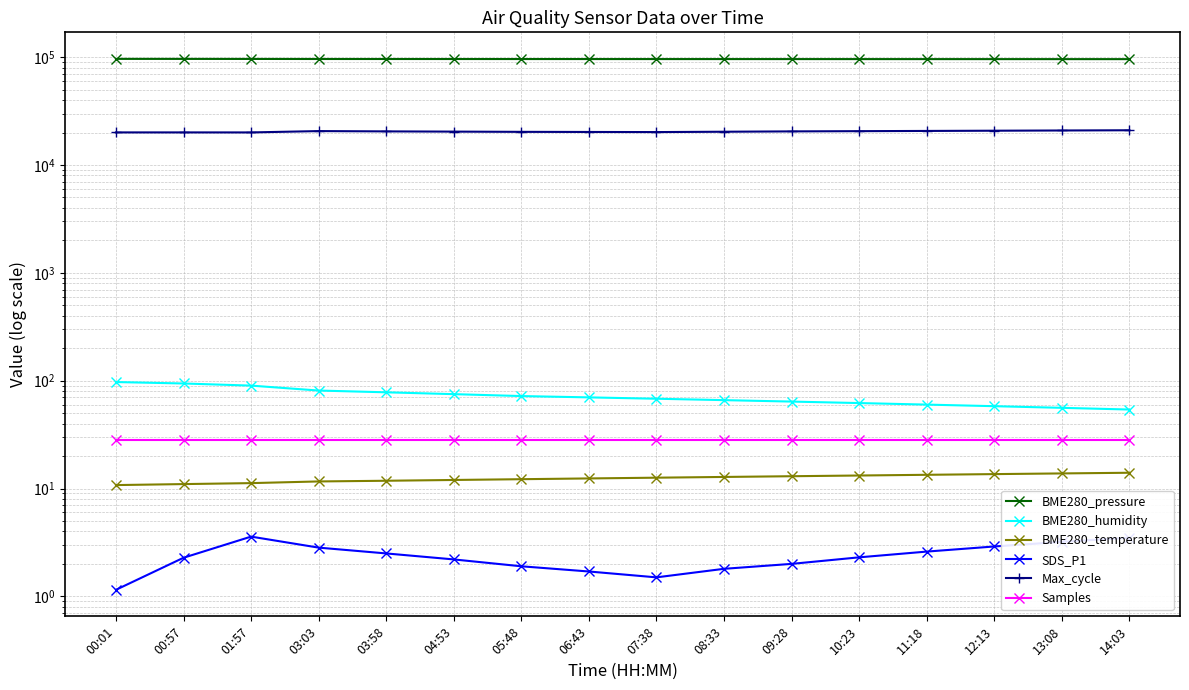

Which has a higher value, 11:18 or 13:08?

11:18